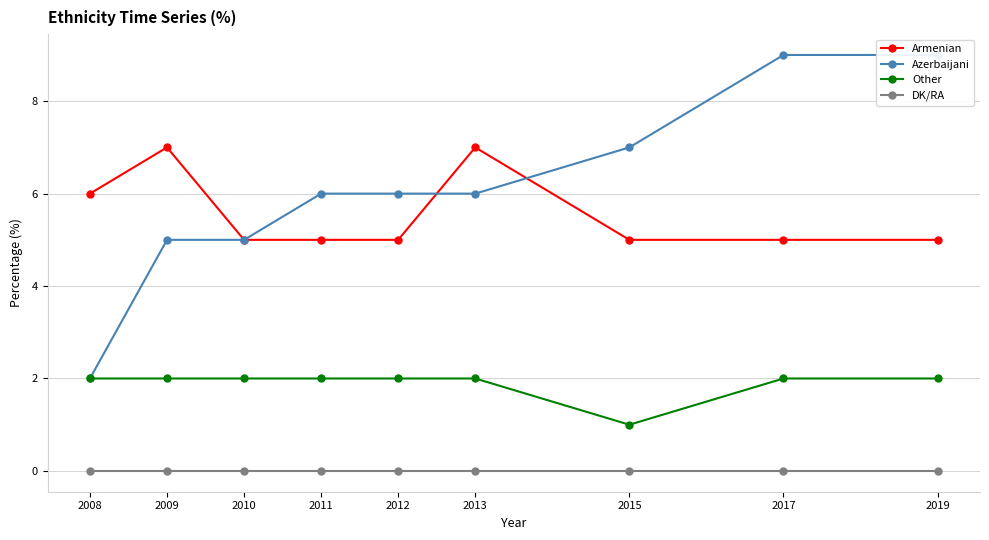

At which category is the sum across all series the highest?

2017